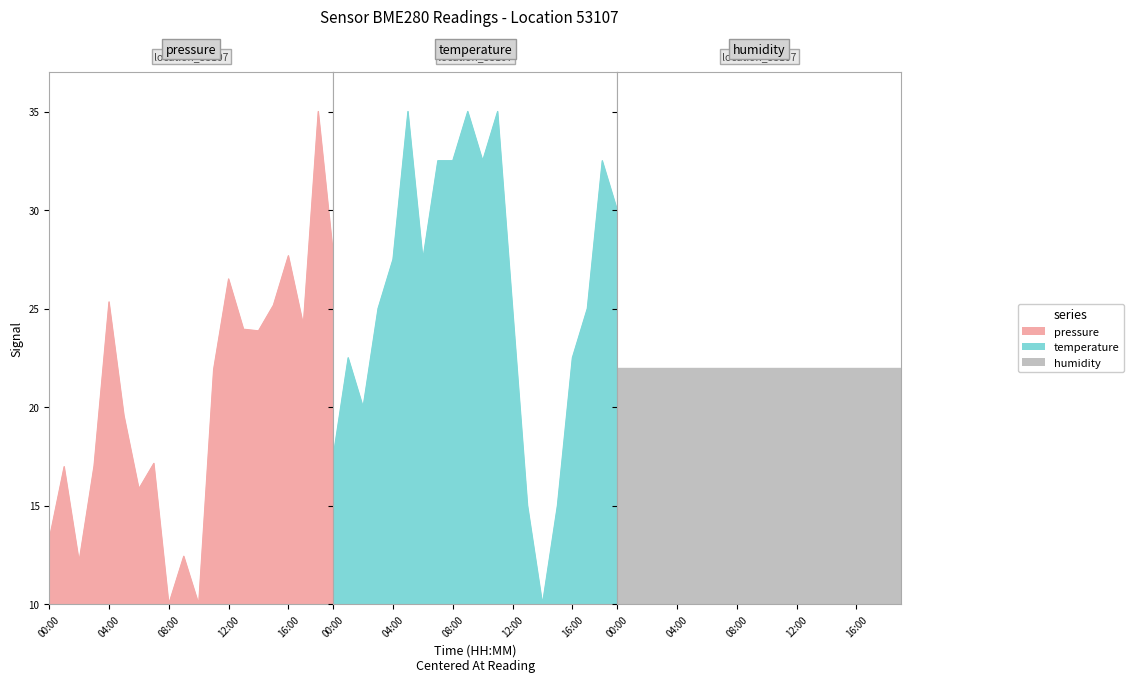

At which category does pressure reach its first local valley?

02:00